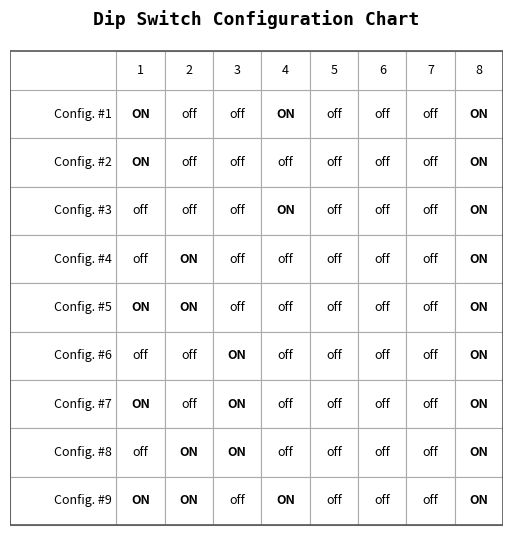

What is the spread (max minus min) of values at 1?

1